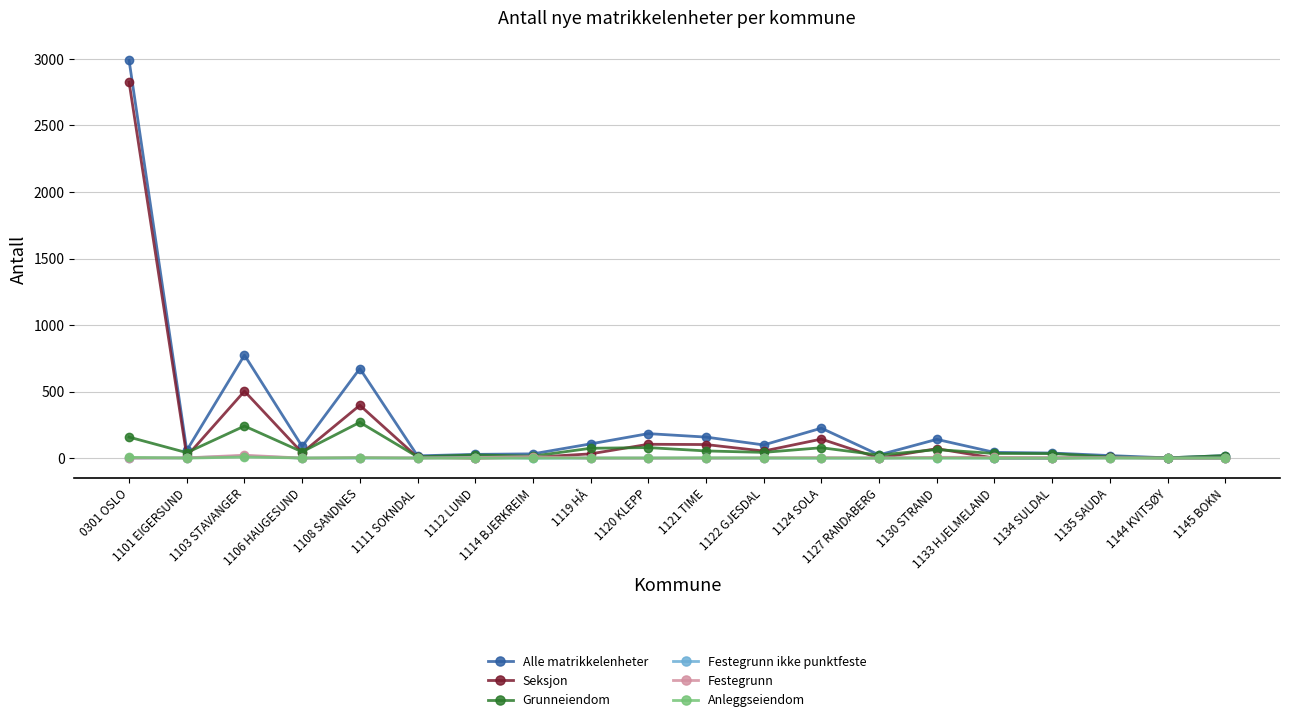

What is the value of the Anleggseiendom point at the 10th from the left?

1